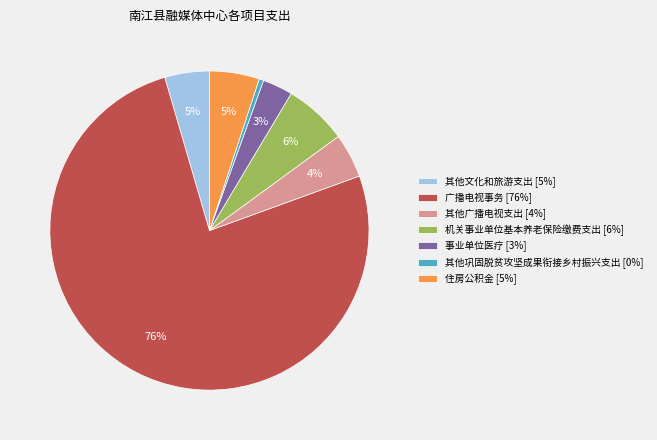

Count the number of slices in the pie.

7